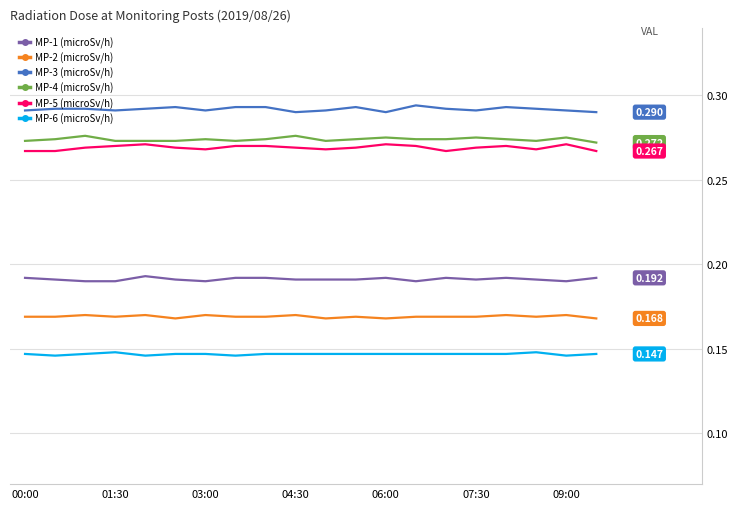

True or false: MP-3 (microSv/h) and MP-2 (microSv/h) cross at least once.

False